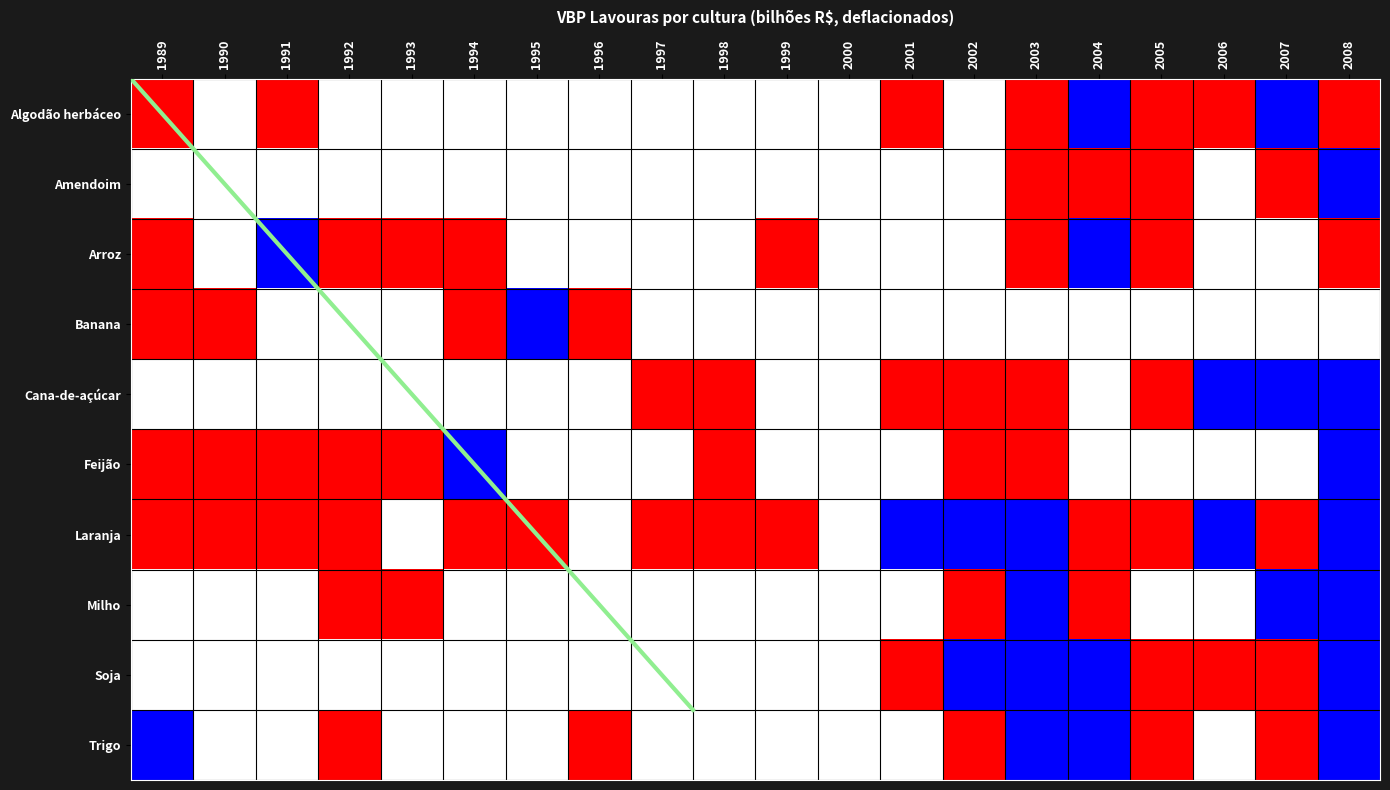

The Trigo series shows 2 at 2003. True or false?

True